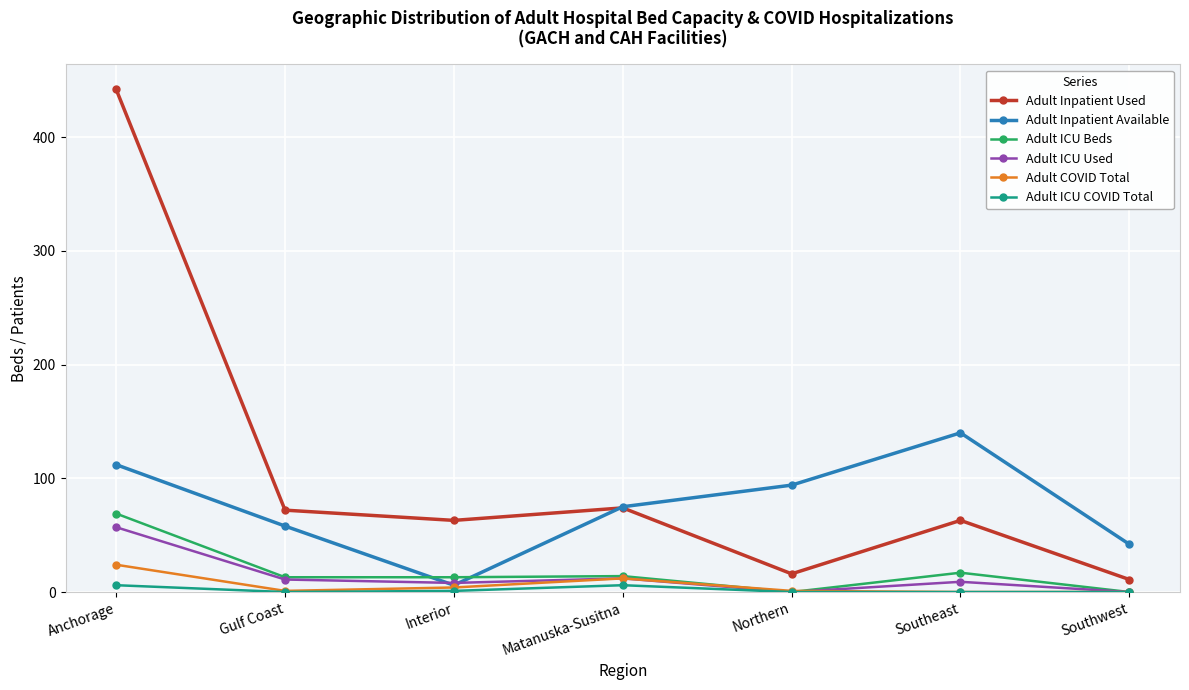

What is the value of the Adult Inpatient Used point at the 2nd from the left?

72